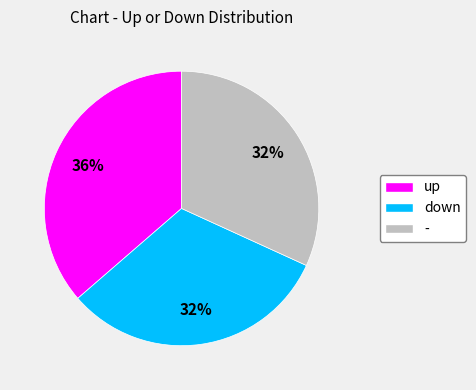

Count the number of slices in the pie.

3